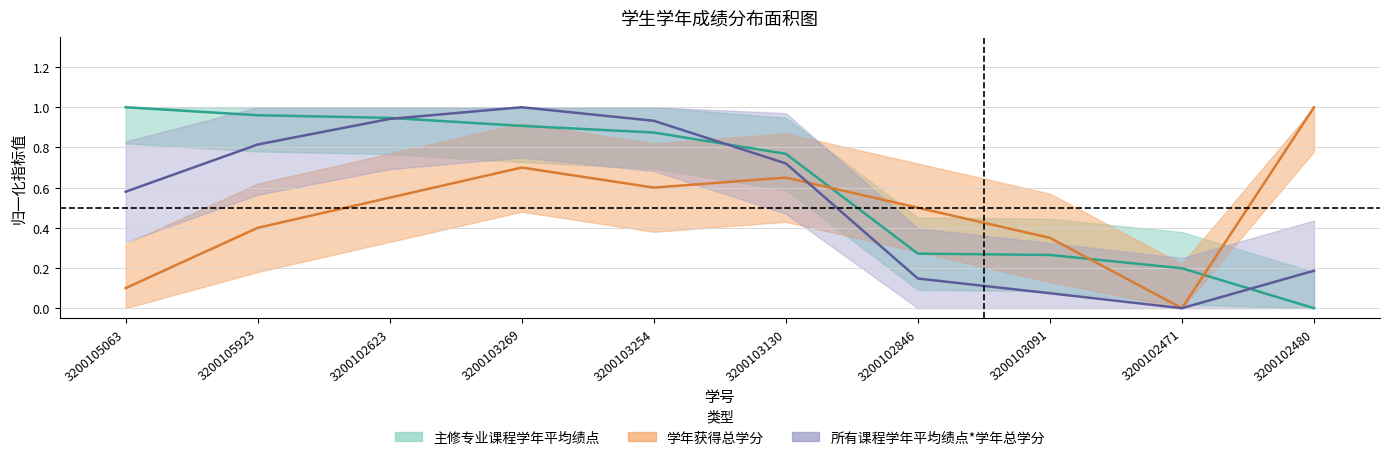

What is the approximate value of 学年获得总学分 at 3200102846?

0.5